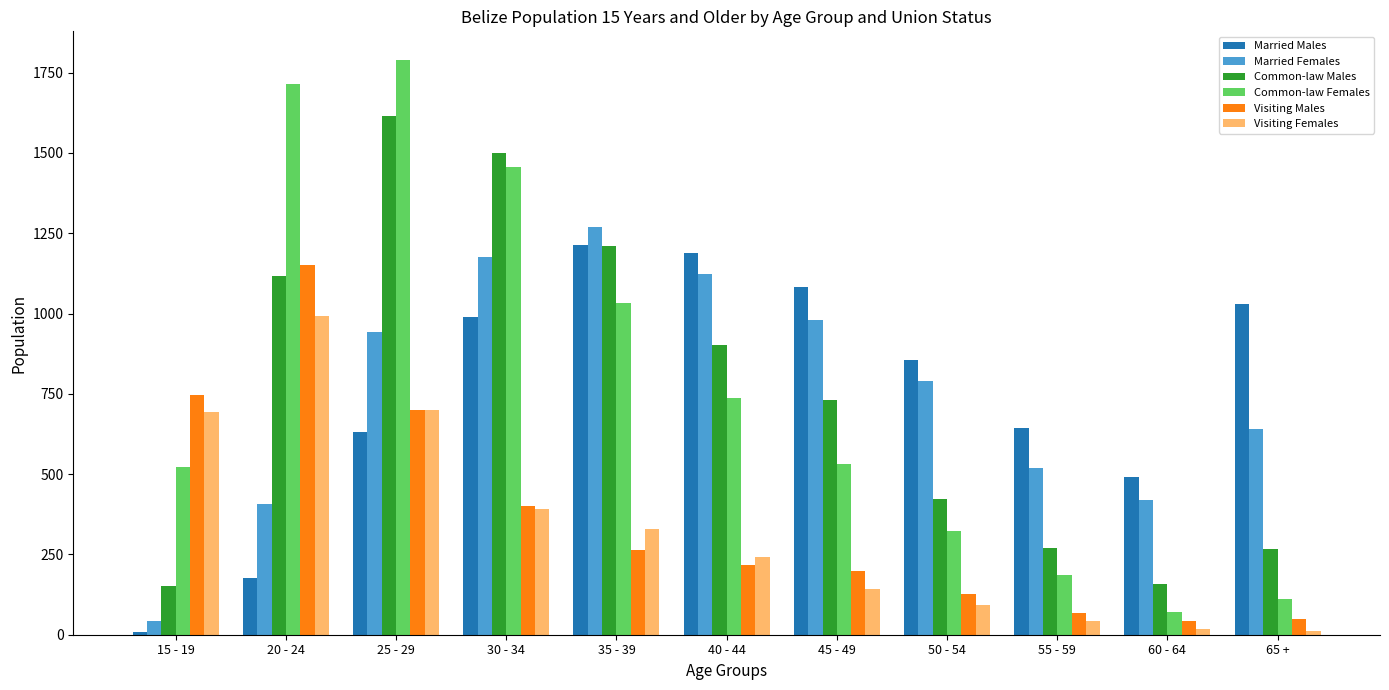

What is the difference between the Visiting Females values at 35 - 39 and 20 - 24?

663